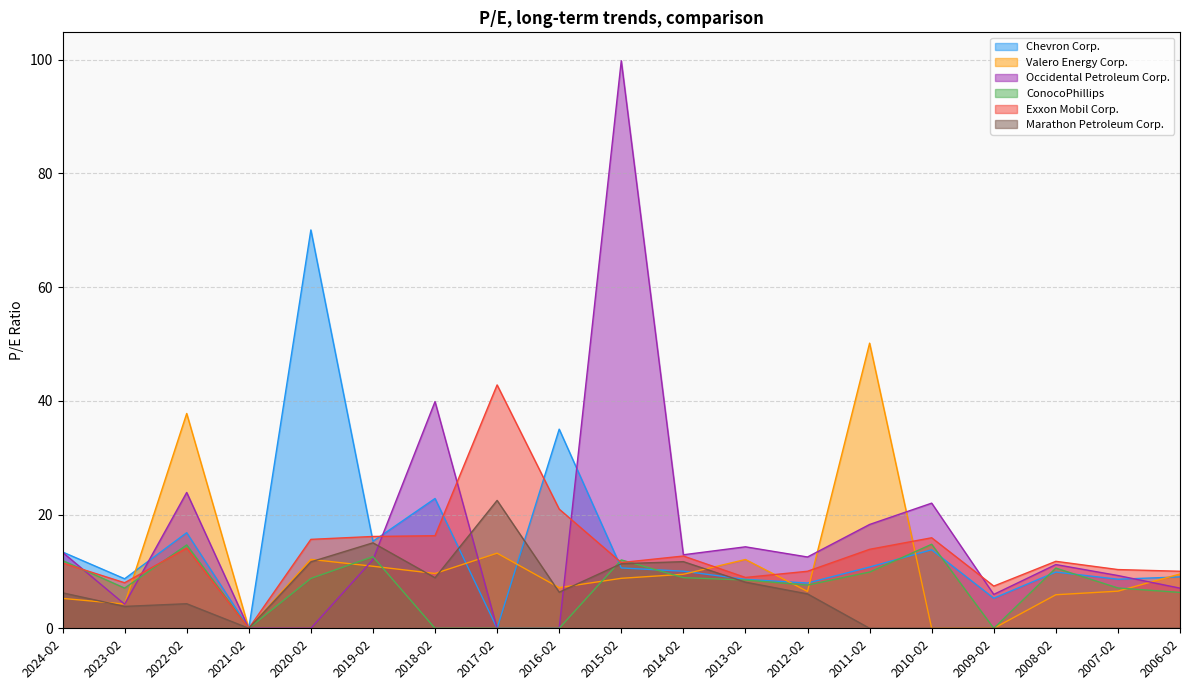

What are all the series names shown in the legend?

Chevron Corp., Valero Energy Corp., Occidental Petroleum Corp., ConocoPhillips, Exxon Mobil Corp., Marathon Petroleum Corp.